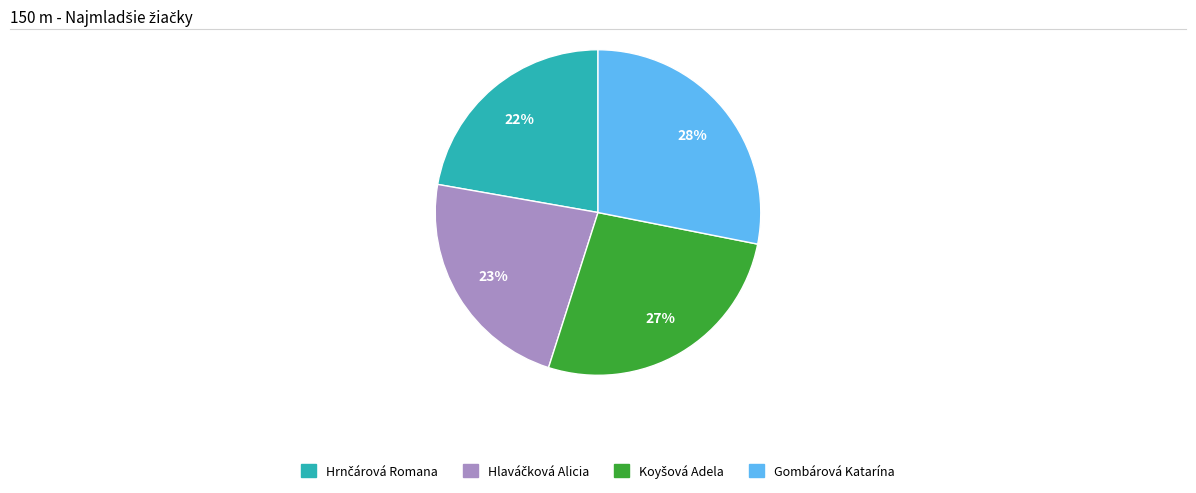

To the nearest percent, what is the average slice percentage?

25%